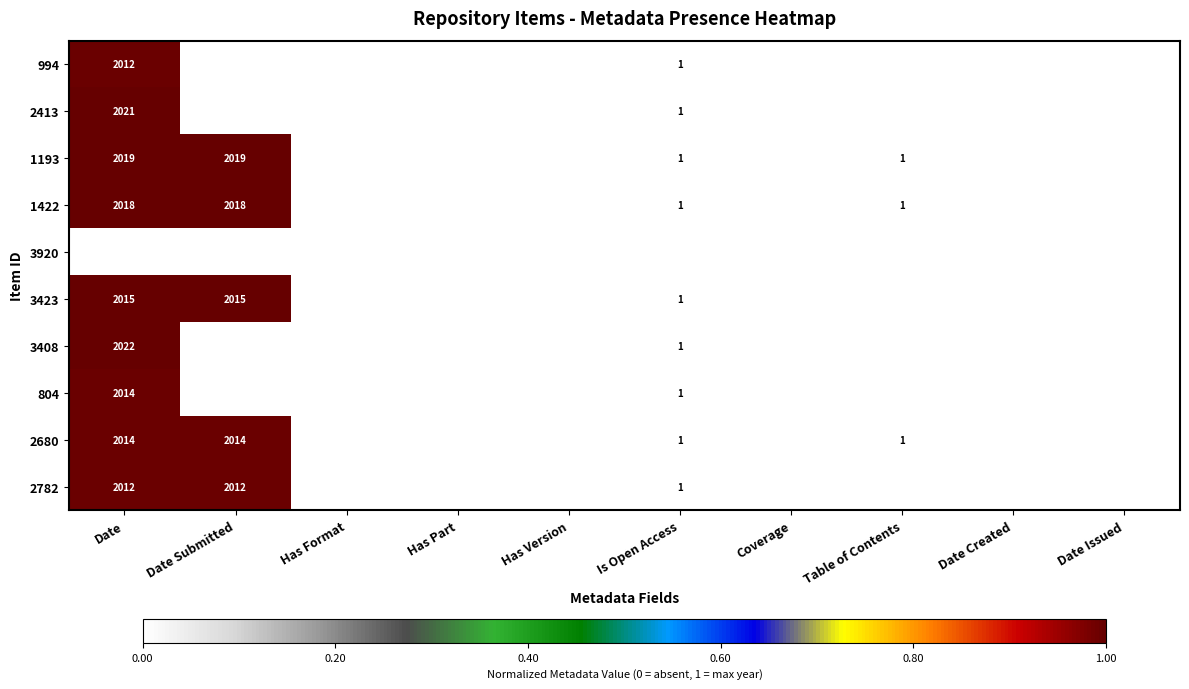

True or false: 2782 has a value of 0 at Is Open Access.

False